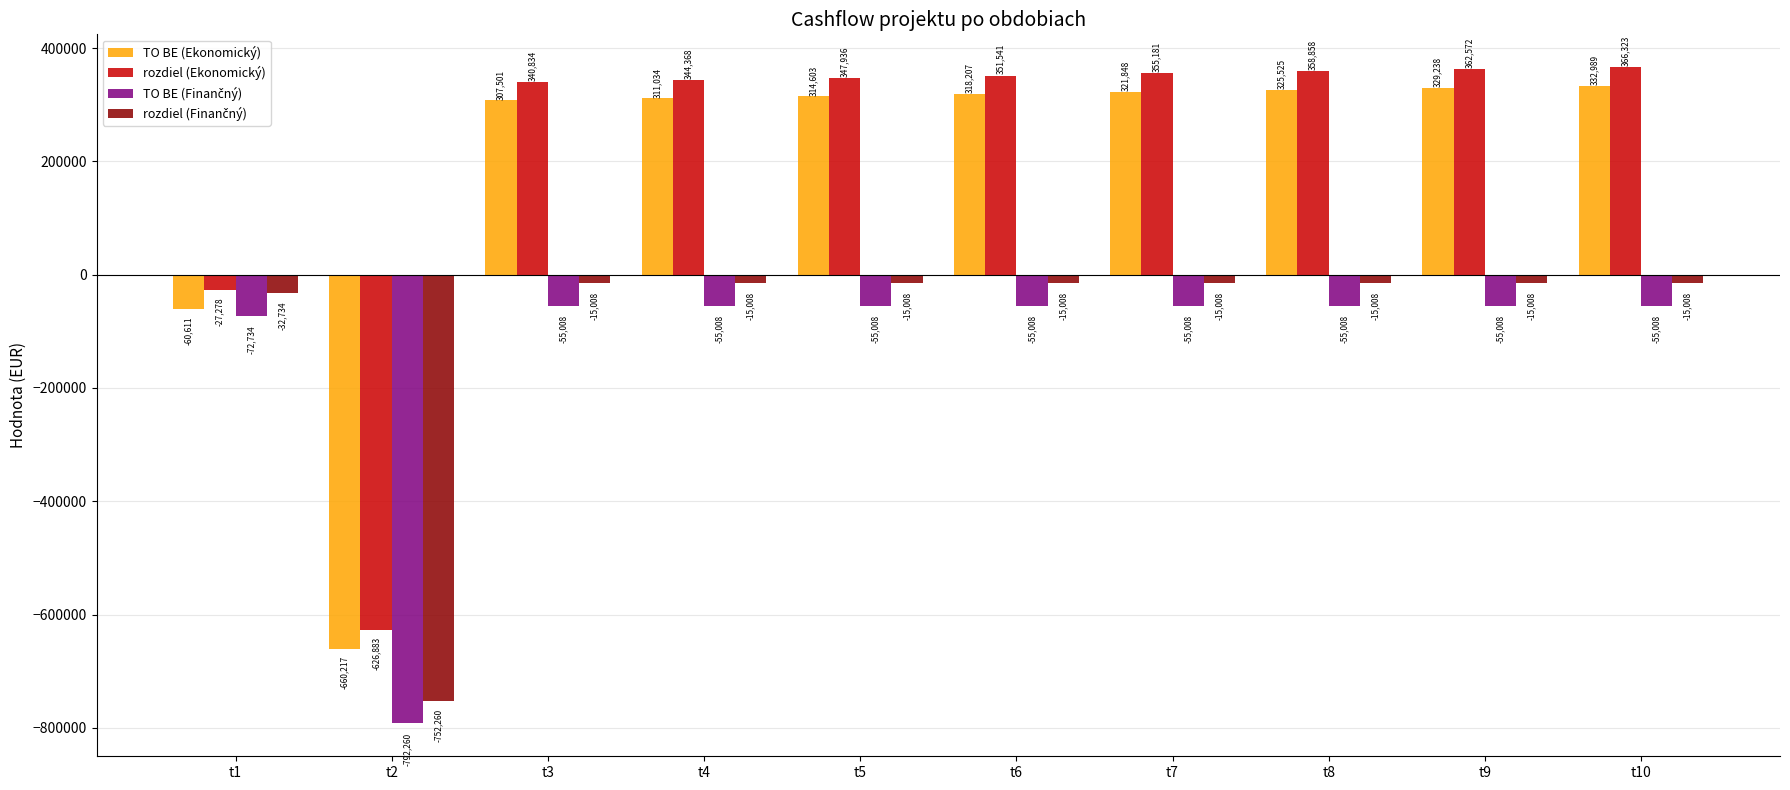

Read the rozdiel (Ekonomický) value at t4.

344367.6